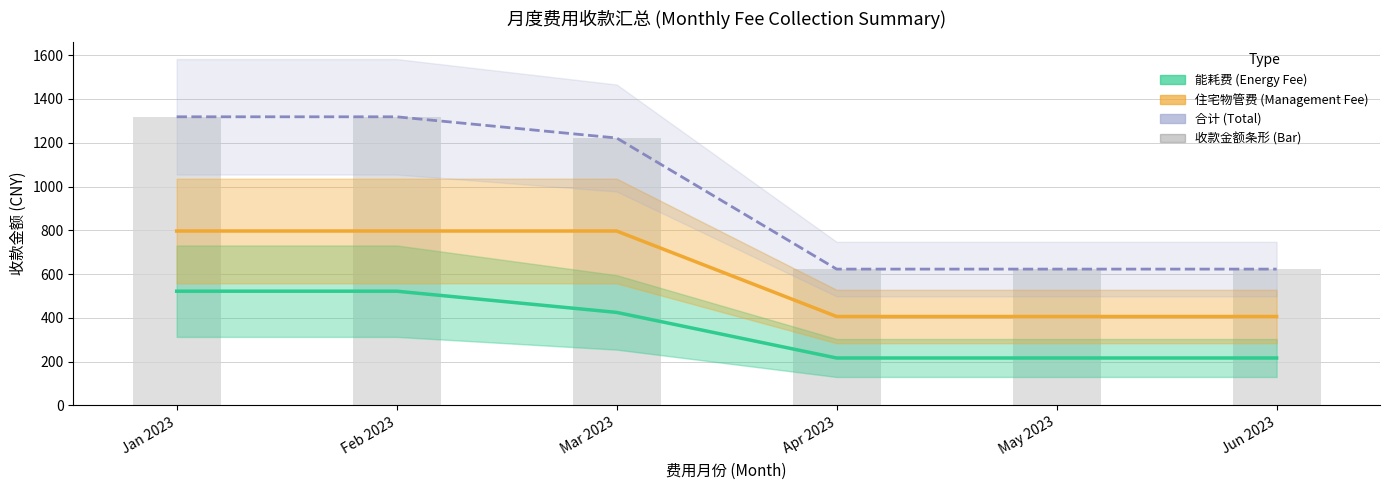

At which label does 住宅物管费 (Management Fee) reach its minimum?

Apr 2023